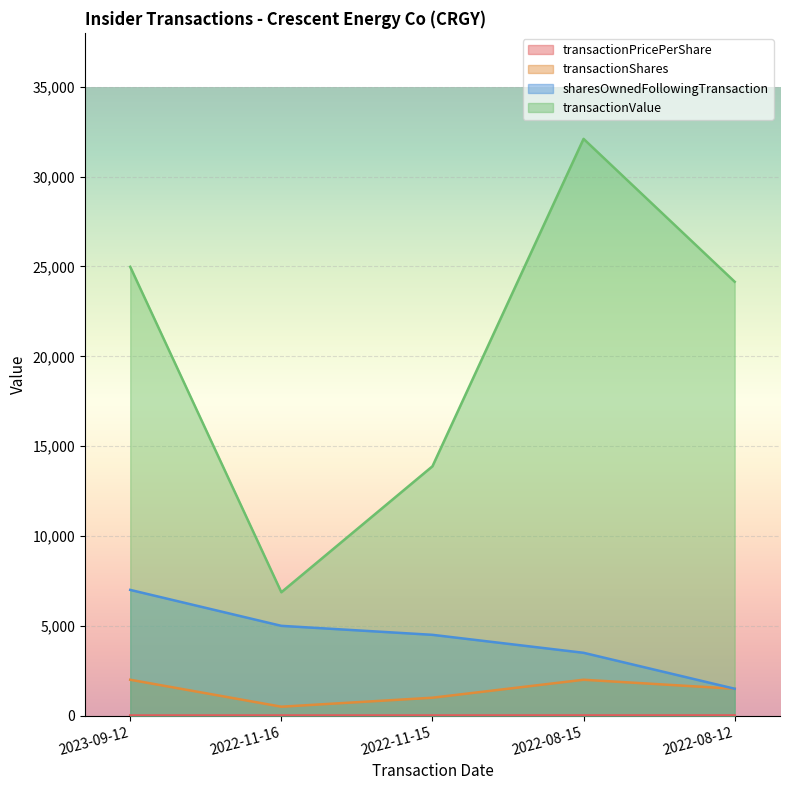

The transactionShares series shows 1398.9 at 2022-08-15. True or false?

False